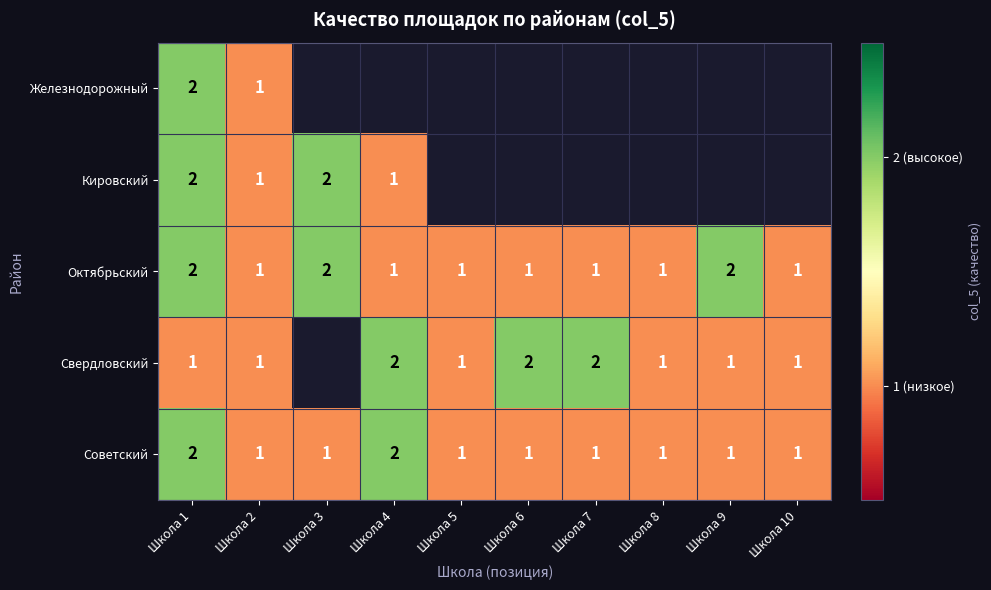

The value of Свердловский at Школа 8 is 2. True or false?

False